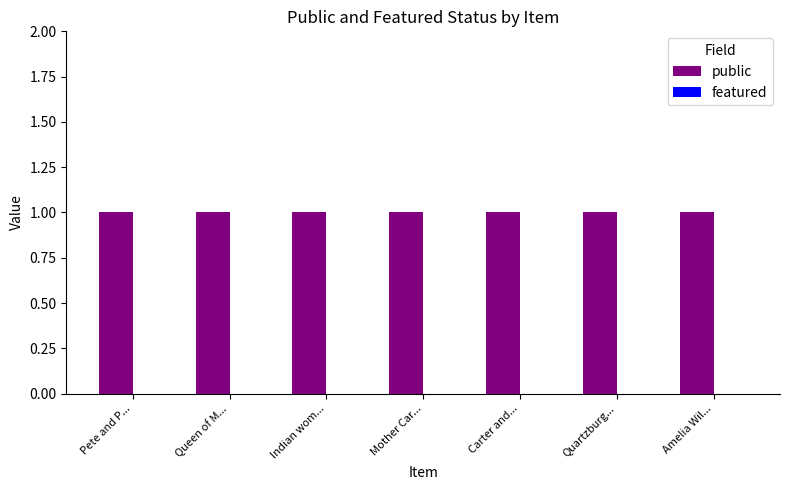

Reading left to right, what are all the values shown in this chart?

public: Pete and P...=1	Queen of M...=1	Indian wom...=1	Mother Car...=1	Carter and...=1	Quartzburg...=1	Amelia Wil...=1
featured: Pete and P...=0	Queen of M...=0	Indian wom...=0	Mother Car...=0	Carter and...=0	Quartzburg...=0	Amelia Wil...=0